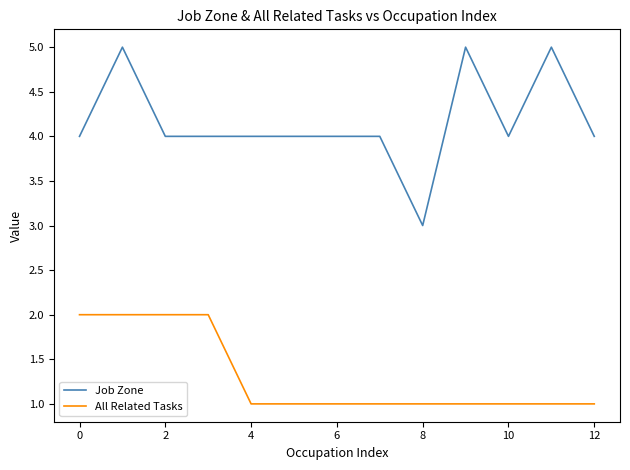

Which series has the largest total across all categories?

Job Zone